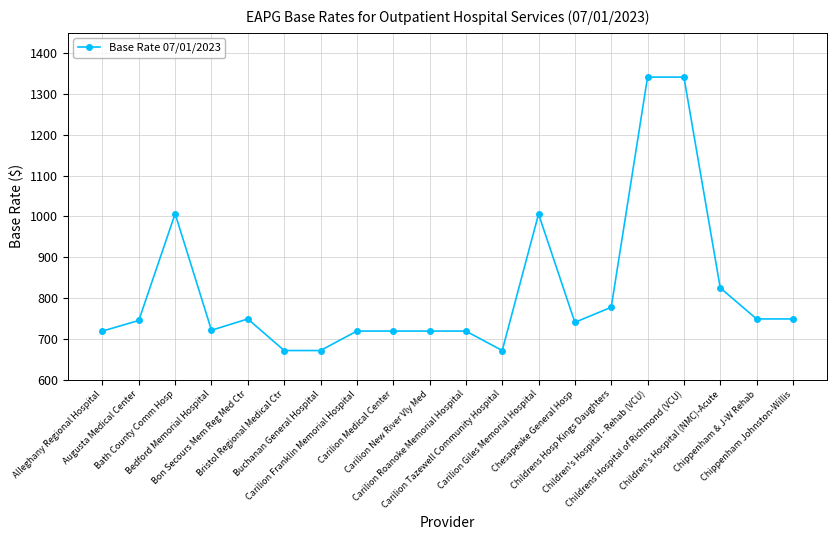

What is the difference between the second highest and second lowest values?

670.2